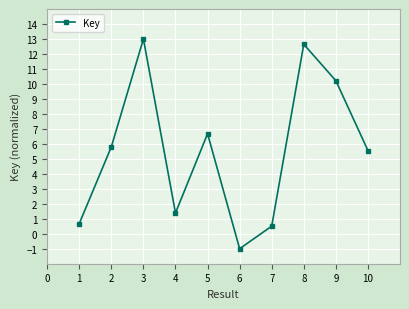

At which category does the chart reach its minimum across all series?

6